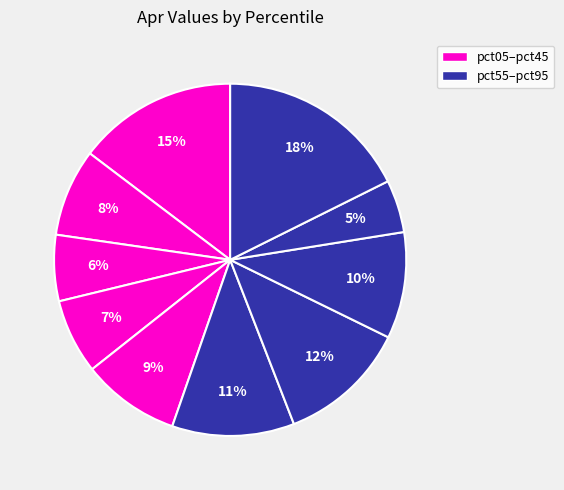

How many segments does this pie chart have?

10